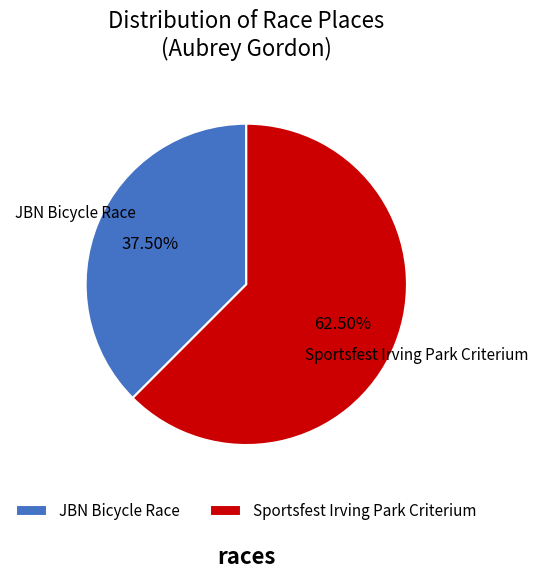

Is the sum of Sportsfest Irving Park Criterium and JBN Bicycle Race greater than half?

Yes